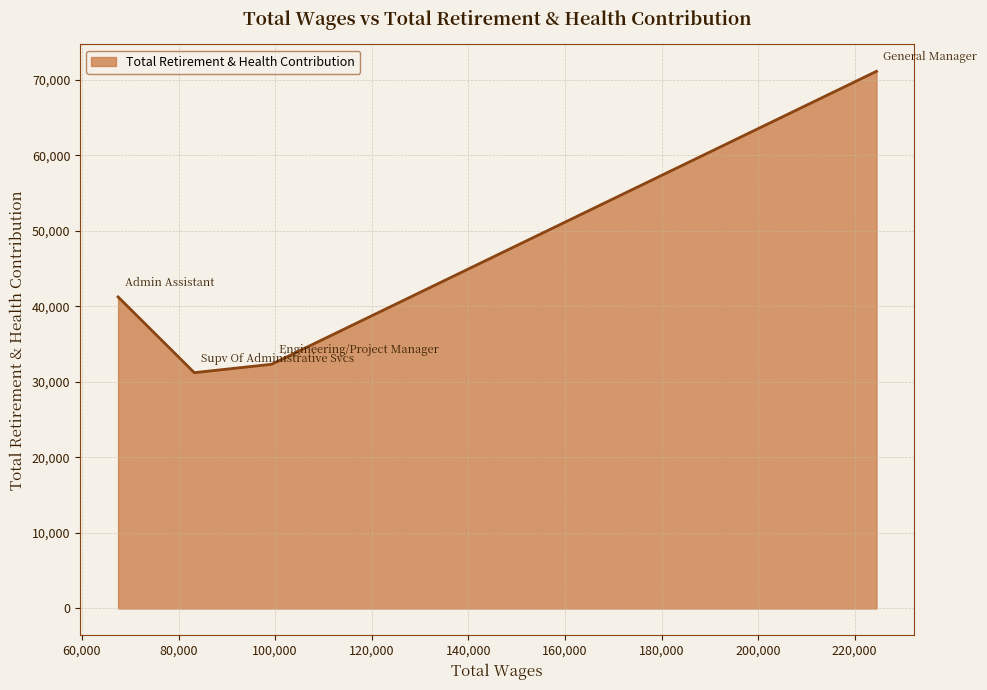

What is the minimum value shown in the chart?

31229